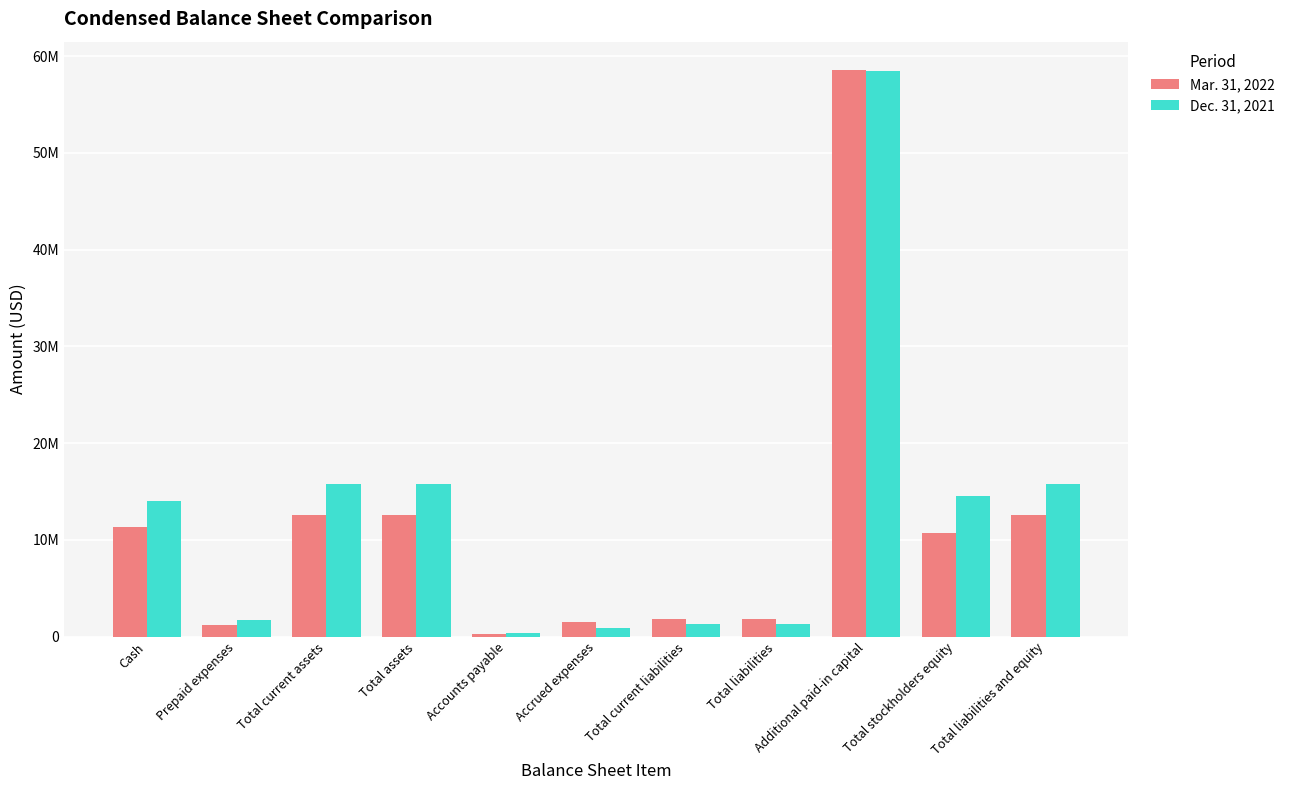

Where does the Mar. 31, 2022 series first go above 10672662?

Cash